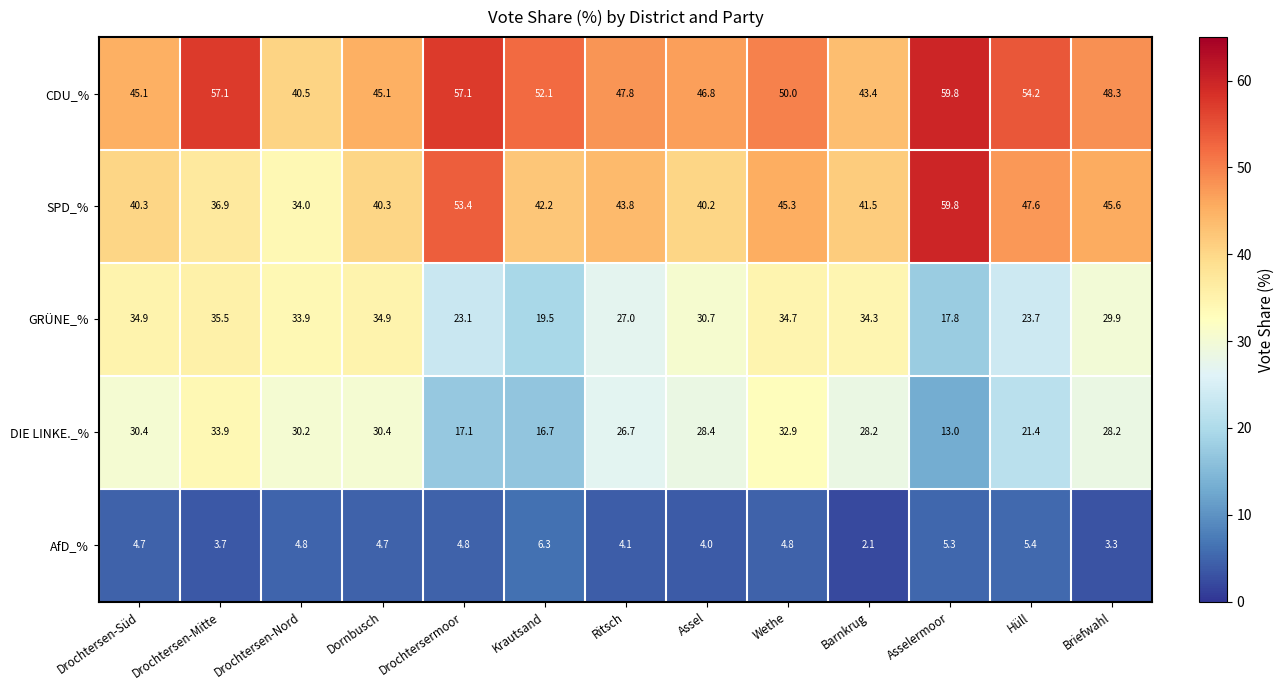

What is the sum of all GRÜNE_% values?

379.9